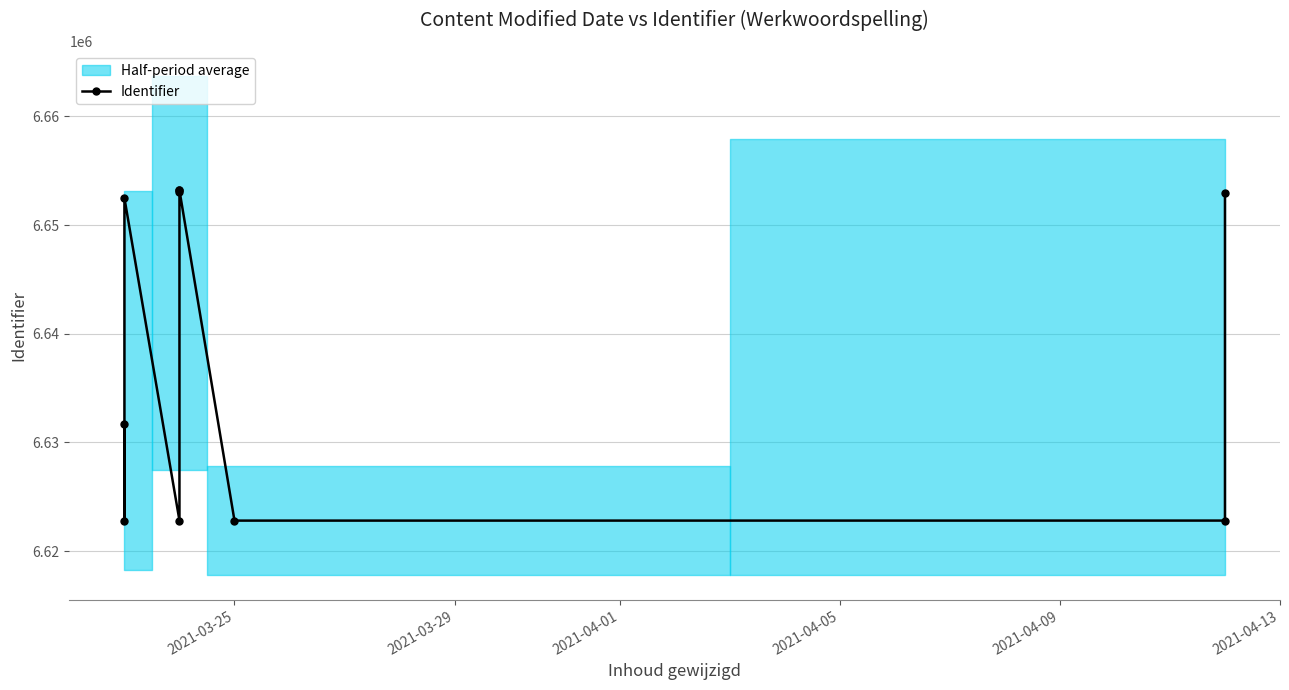

Reading left to right, list all the values displayed in this chart.

6631697	6622812	6652475	6622815	6653065	6653183	6653190	6622810	6622813	6652957